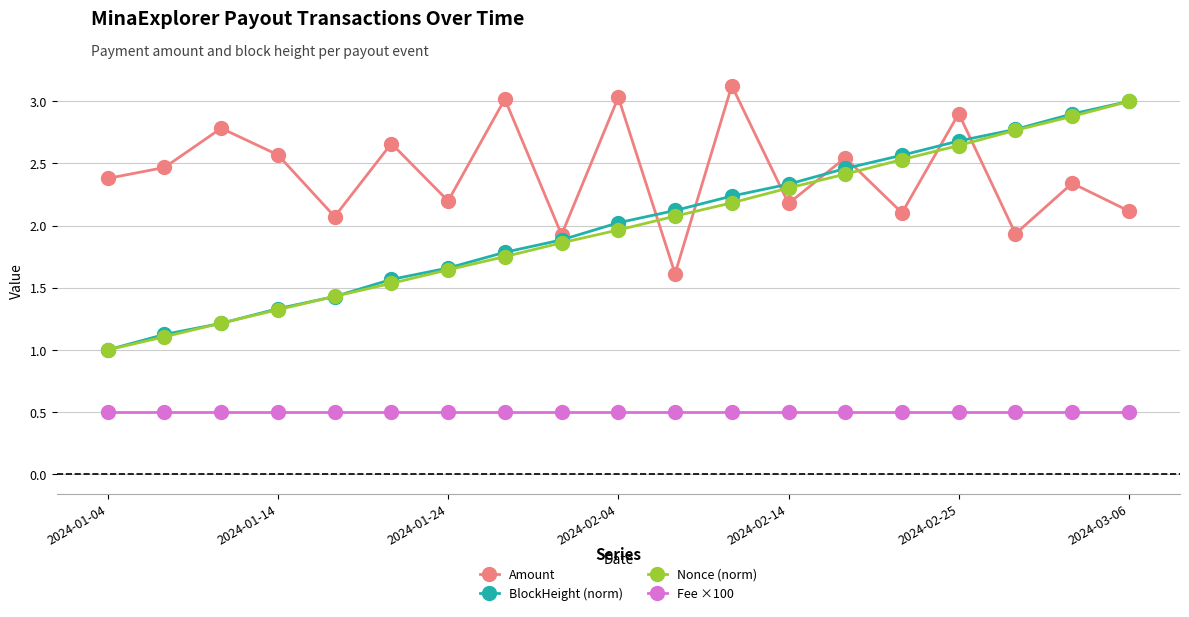

What is the maximum value shown in the chart?

3.1